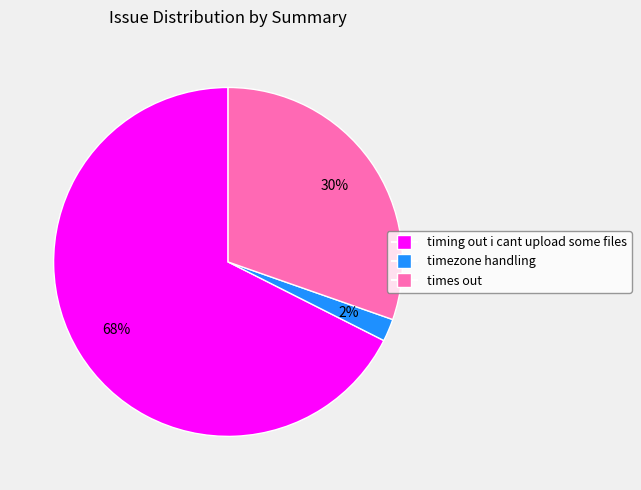

Does timing out i cant upload some files represent more than half of the total?

Yes